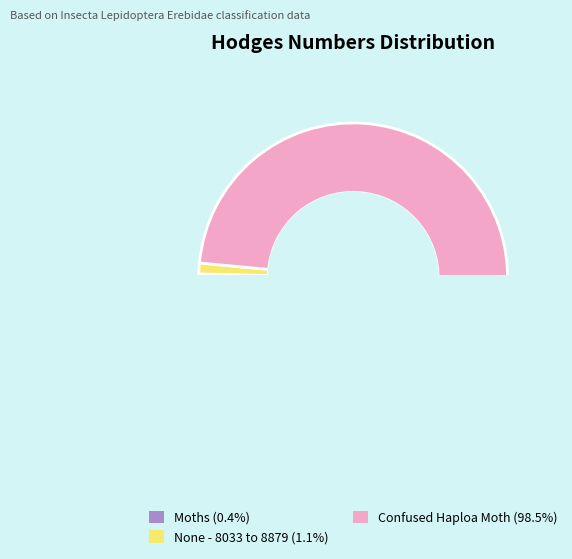

Rank the categories by value from highest to lowest.

Confused Haploa Moth, None - 8033 to 8879, Moths